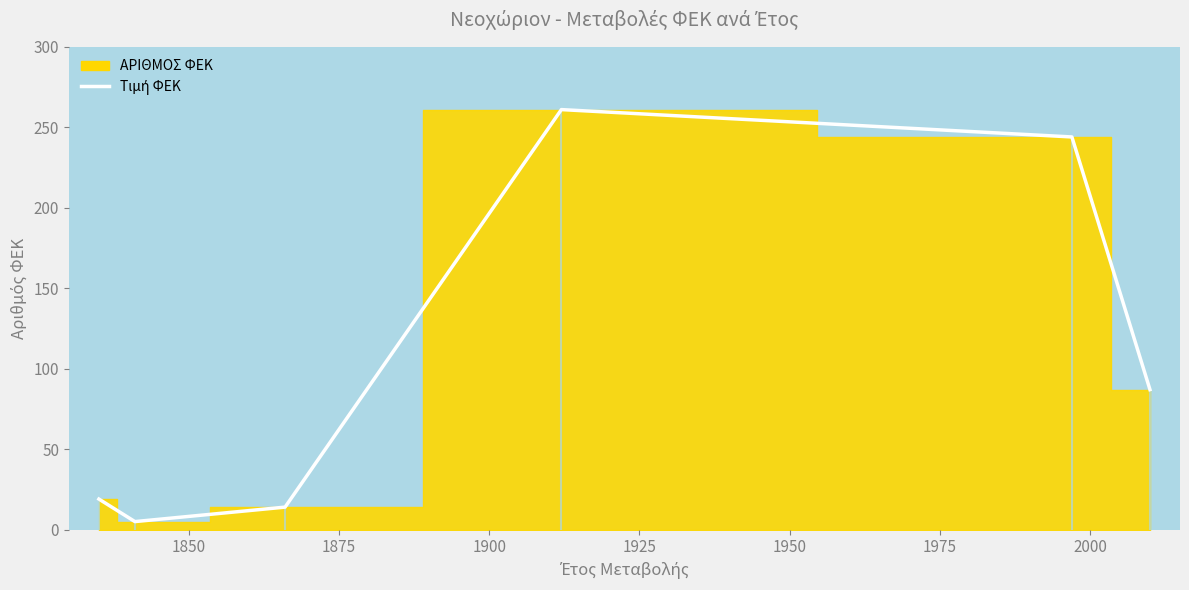

Which has a higher value, 1900 or 1925?

1900